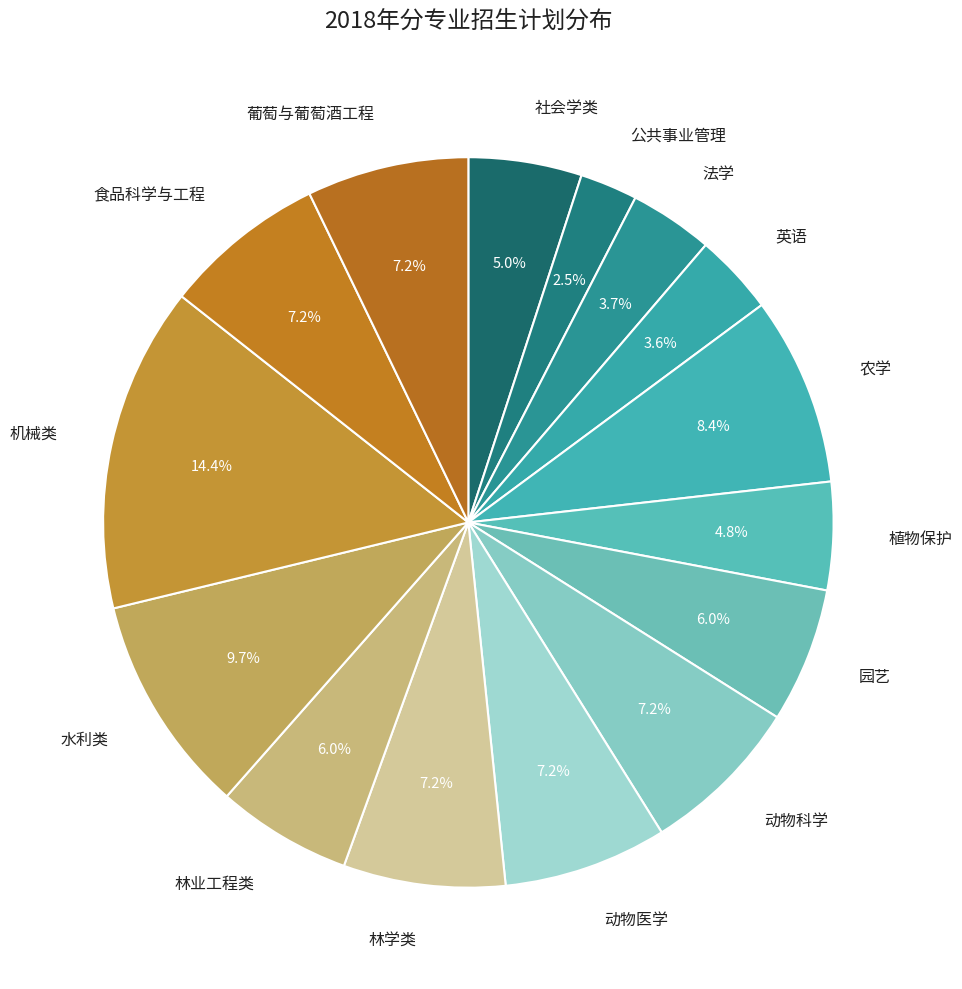

To the nearest percent, what portion does 动物医学 represent?

7%